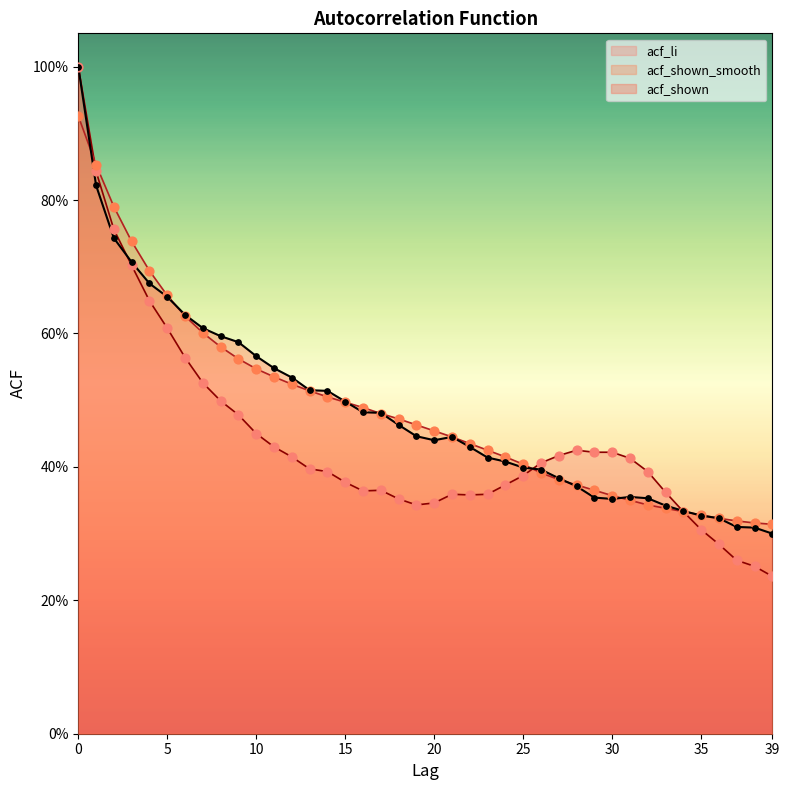

What are all the series names shown in the legend?

acf_li, acf_shown_smooth, acf_shown